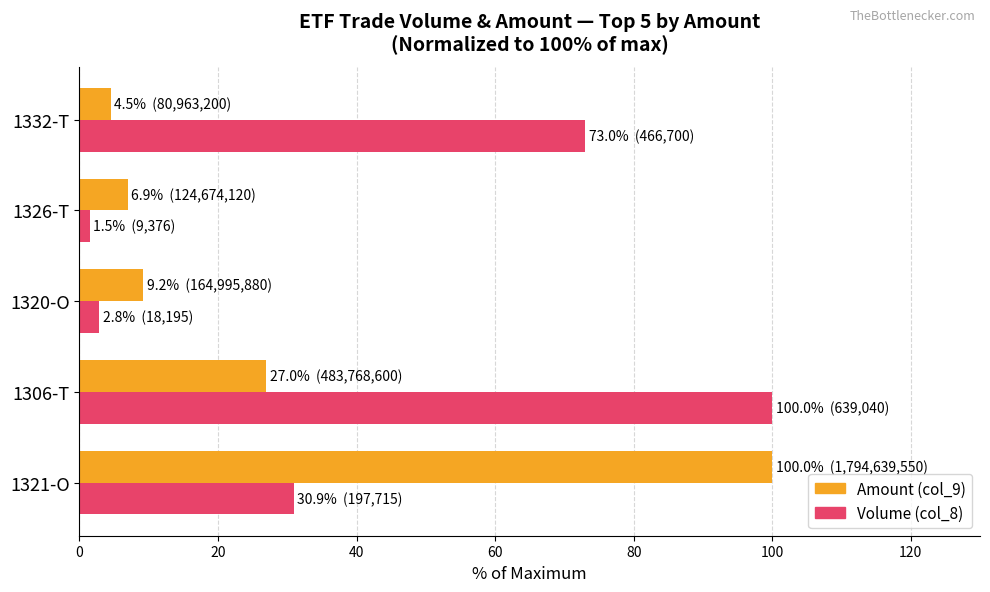

The Volume (col_8) series shows 154.1 at 1306-T. True or false?

False